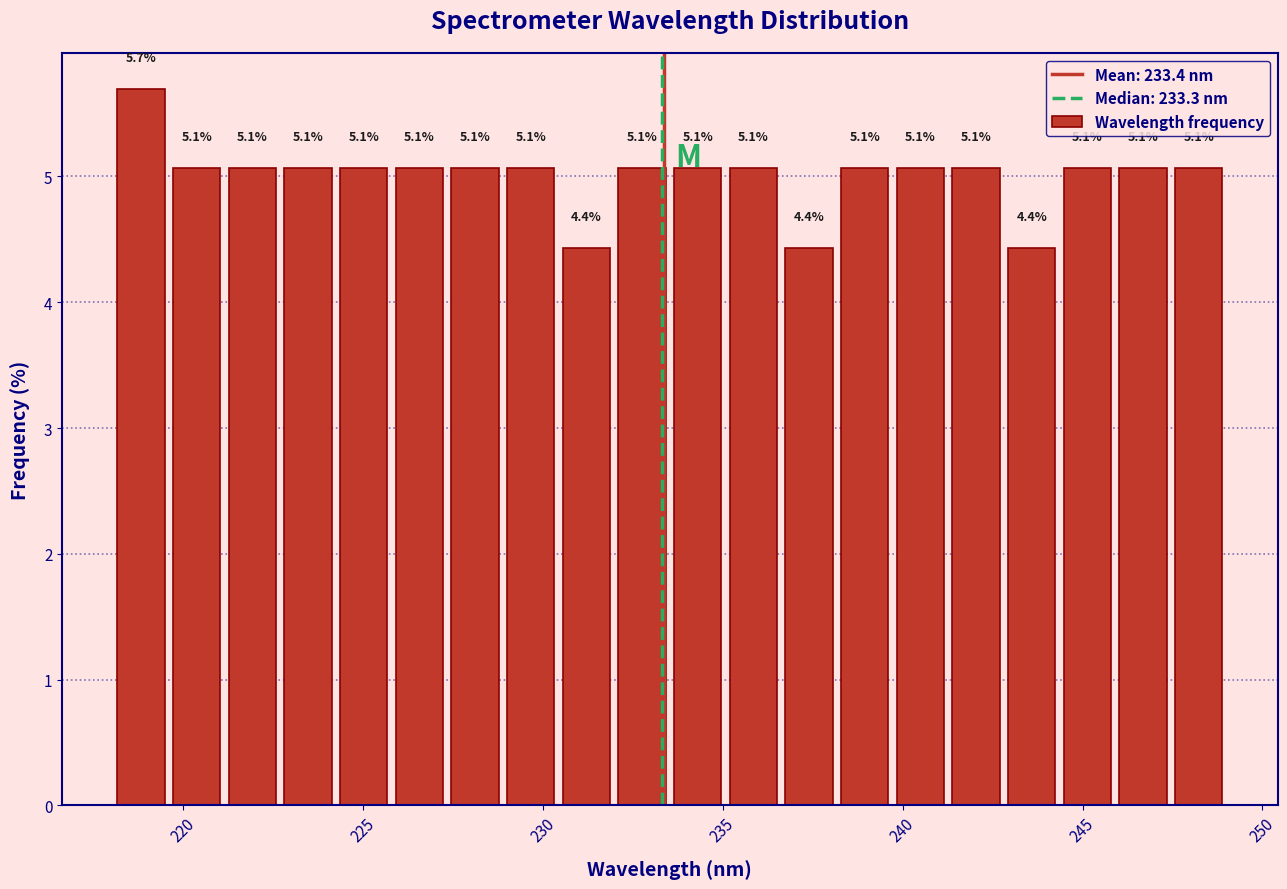

Read against the x-axis, roughly where is the centre of the tallest bar?

219.0